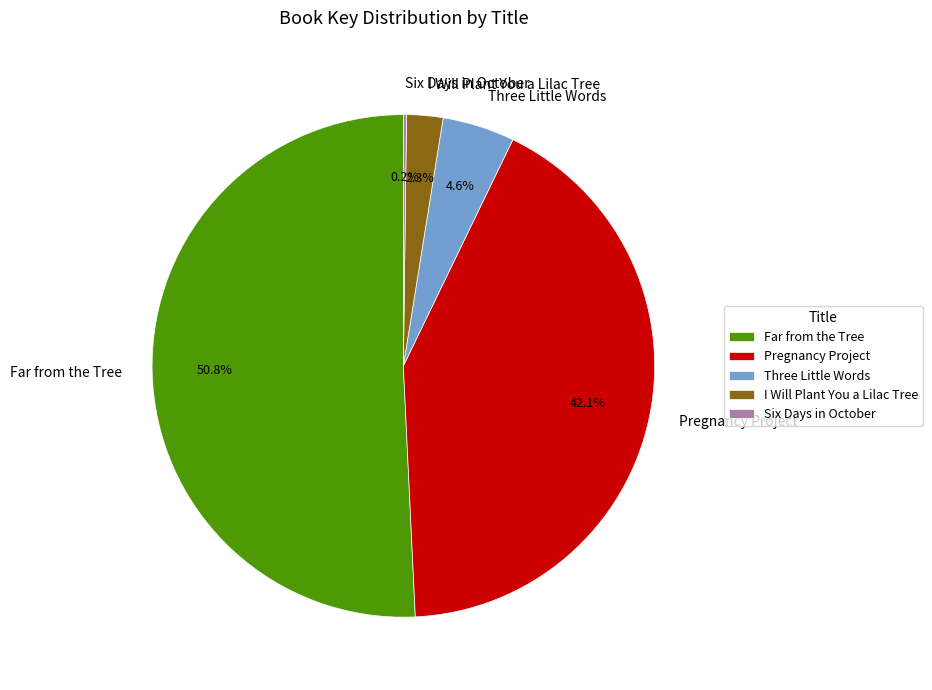

Which slice represents more than half of the pie?

Far from the Tree